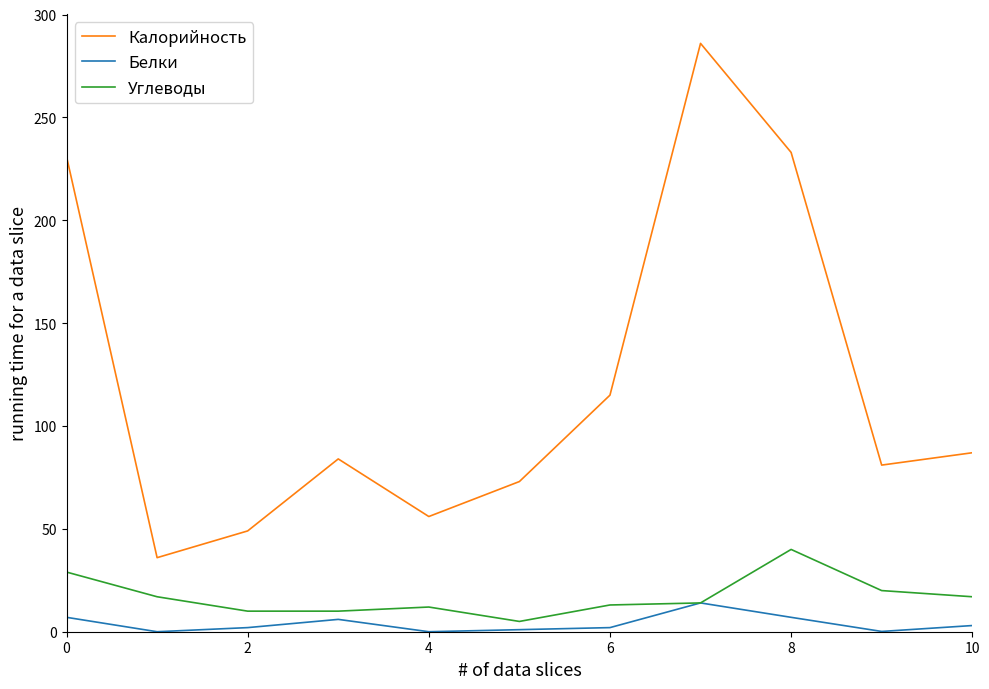

Rank the series by their maximum value, from lowest to highest.

Белки, Углеводы, Калорийность